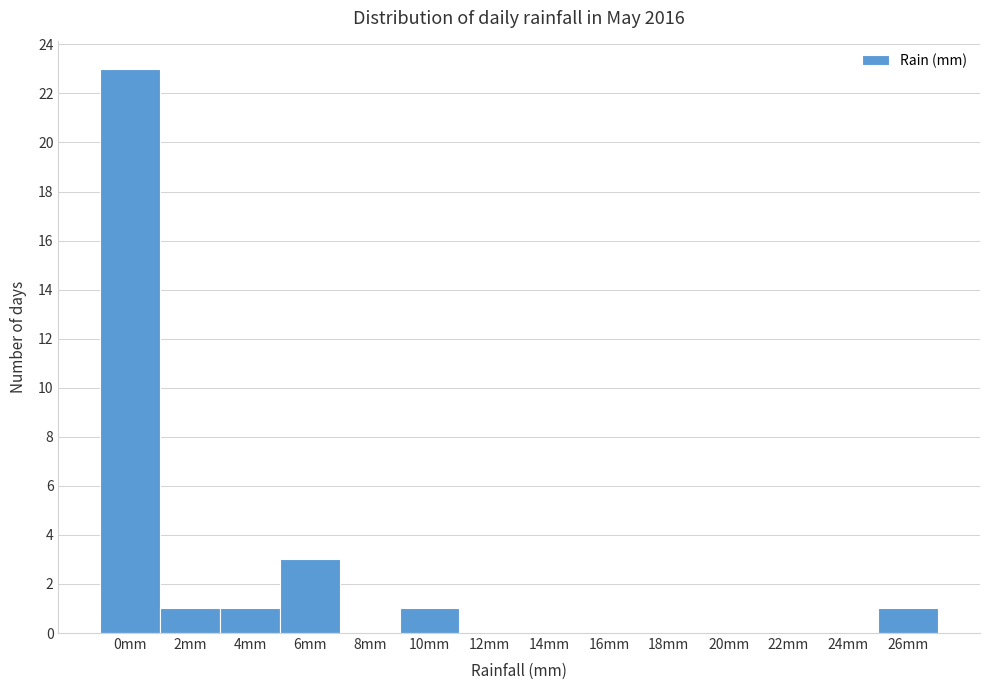

Reading right to left, transcribe all the data shown in this chart.

26mm=1	24mm=0	22mm=0	20mm=0	18mm=0	16mm=0	14mm=0	12mm=0	10mm=1	8mm=0	6mm=3	4mm=1	2mm=1	0mm=23